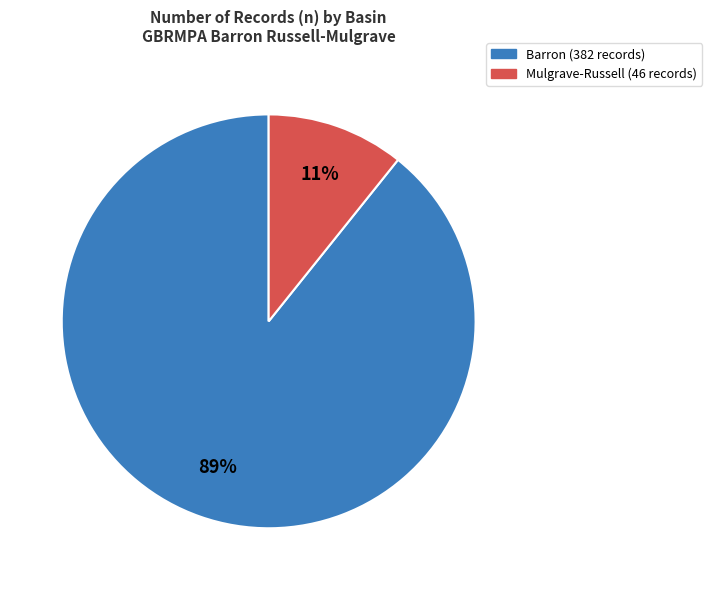

To the nearest percent, what is the average slice percentage?

50%